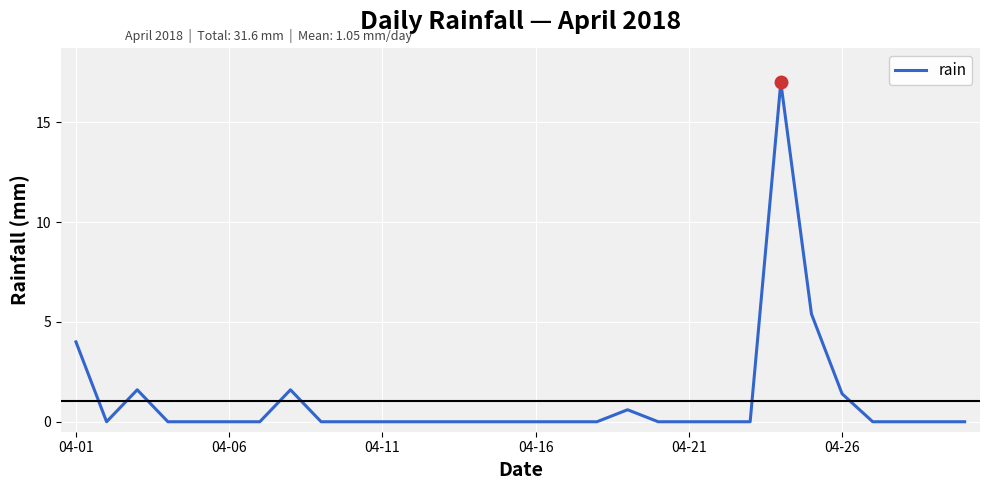

What is the greatest value displayed?

17.0